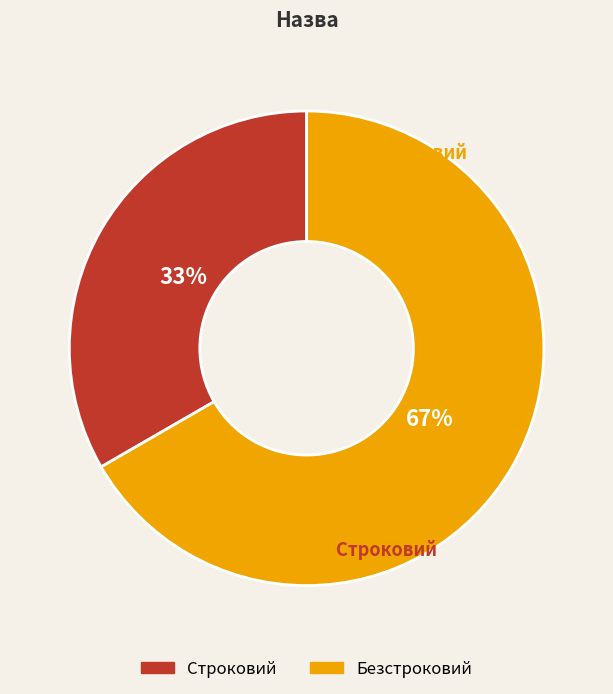

Is Строковий the majority of the pie?

No